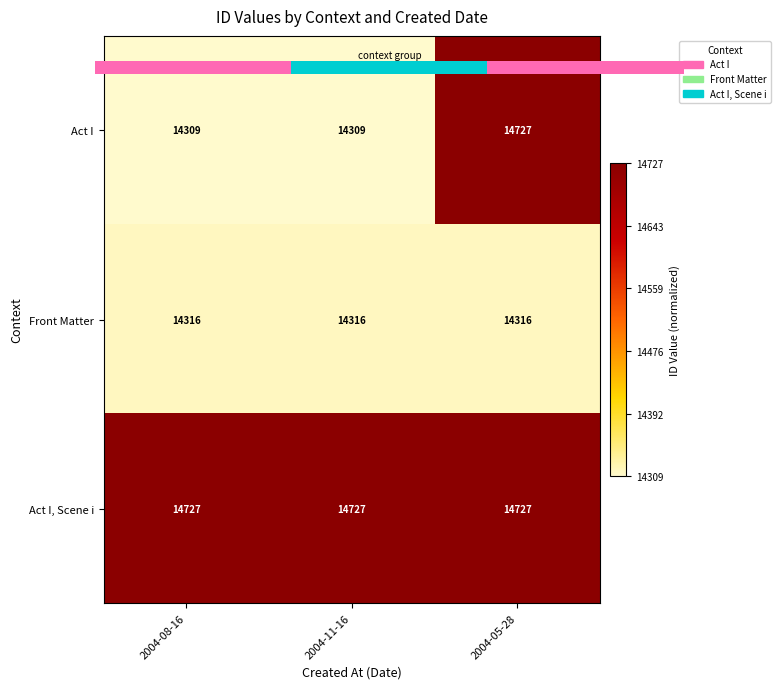

How many values in the Act I series exceed 14309?

1